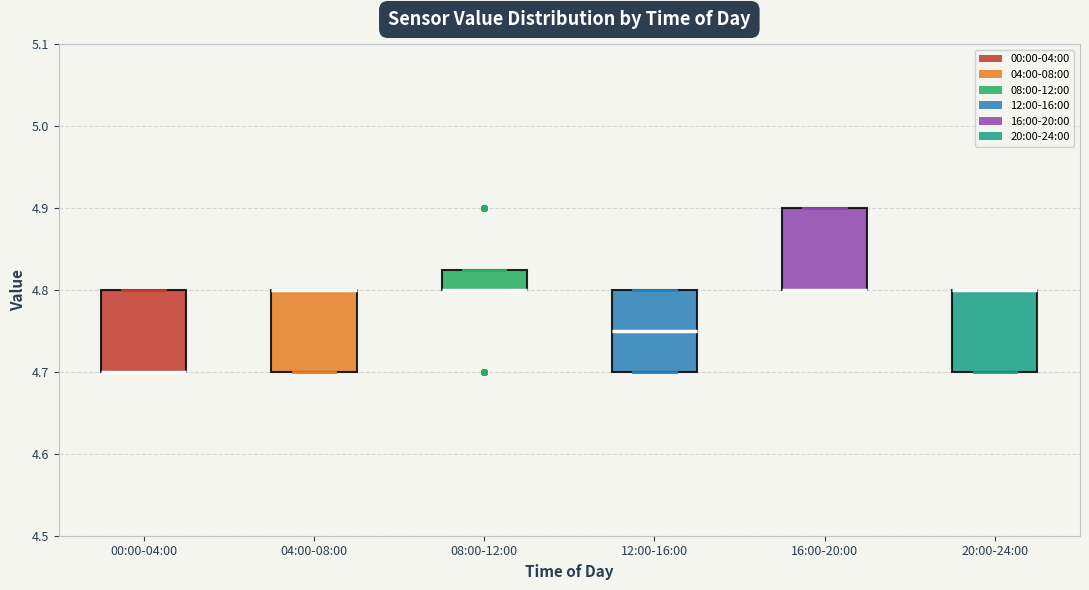

Where is the lower edge of the box for 00:00-04:00 on the y-axis? The values are not printed on the chart, so give them approximately, as read against the axis.

4.70